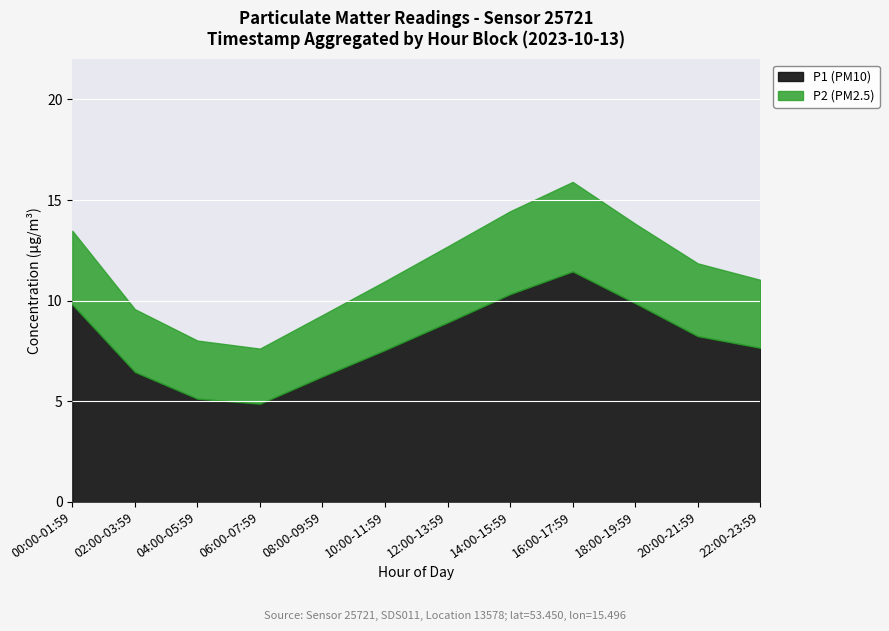

What is the label of the 5th point from the left?

08:00-09:59